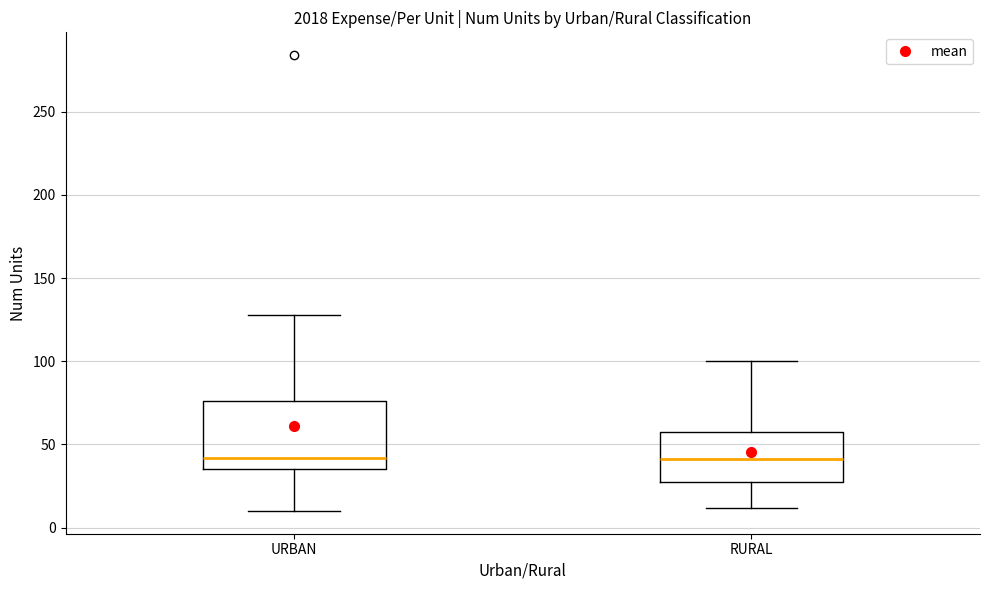

Reading left to right, transcribe this box plot: for each box, give where its median line is, the range the box spans, and where its two whiskers end, as read against the y-axis. The values are not printed on the chart, so give them approximately, as read against the axis.

URBAN: median 40, box 35 to 75, whiskers 10 to 130
RURAL: median 40, box 25 to 60, whiskers 10 to 100